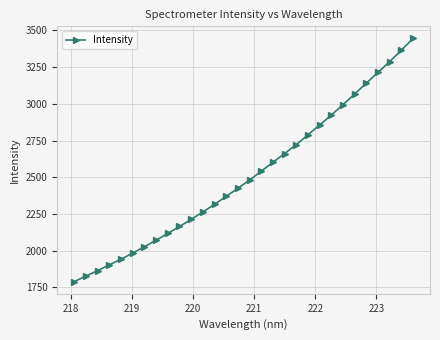

What is the value of the 2nd point from the left?

1827.6